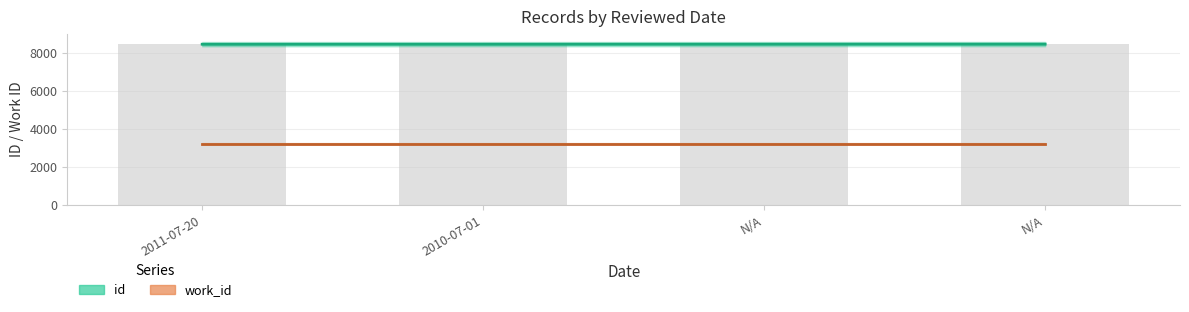

Between 2011-07-20 and N/A, which series saw the biggest shift?

id